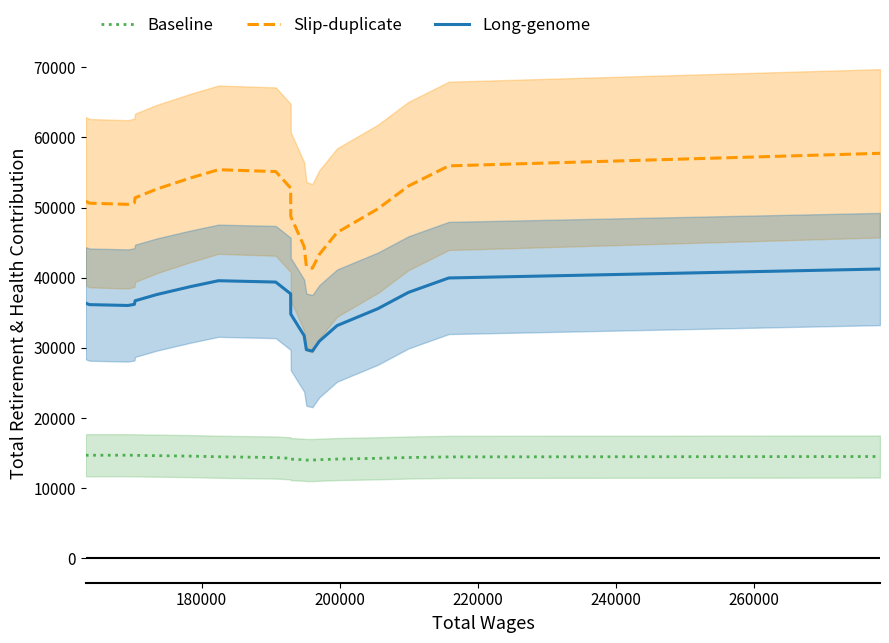

In Baseline, how many points are lower than both neighbors (excluding endpoints)?

1